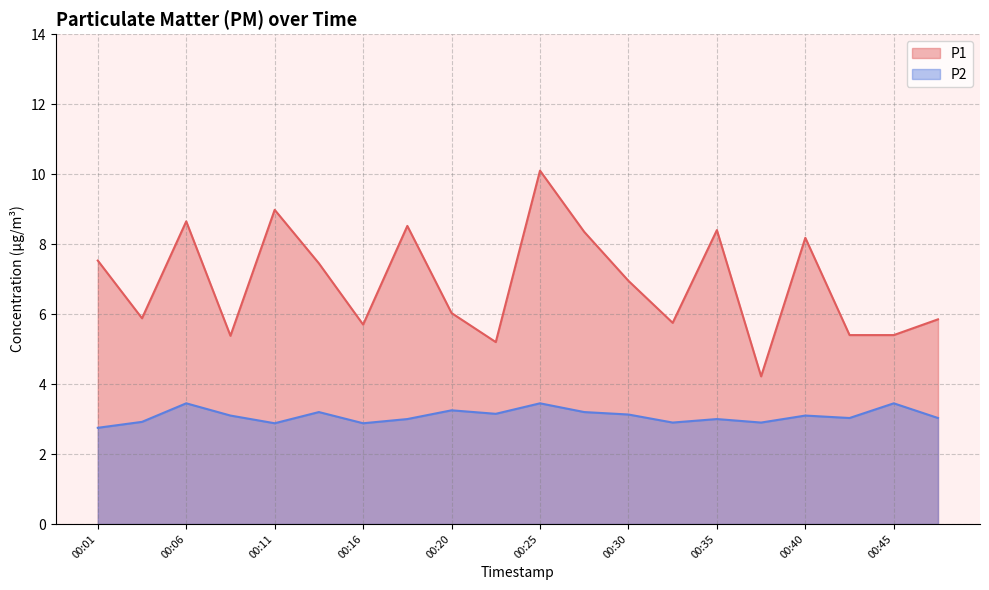

At which category does the chart reach its minimum across all series?

00:01